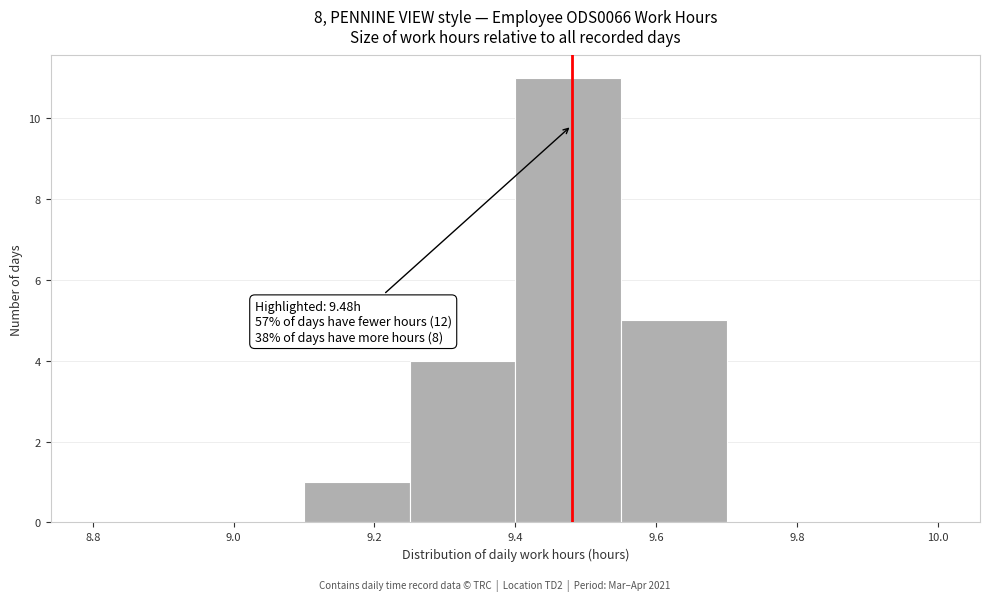

Which range on the x-axis has the tallest bar?

9.40 to 9.55